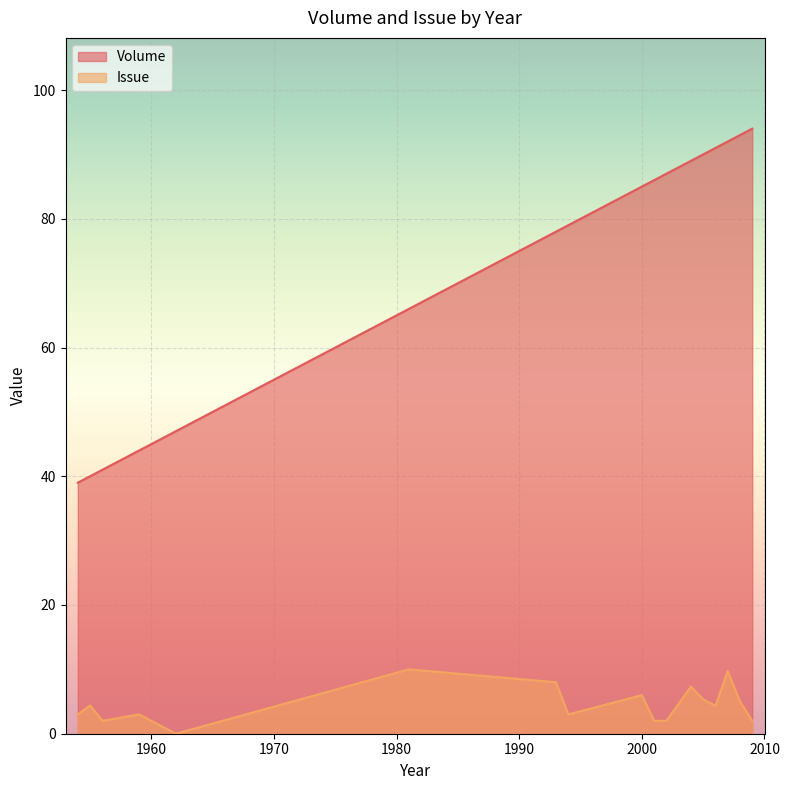

How many values in the Issue series are below 5?

18